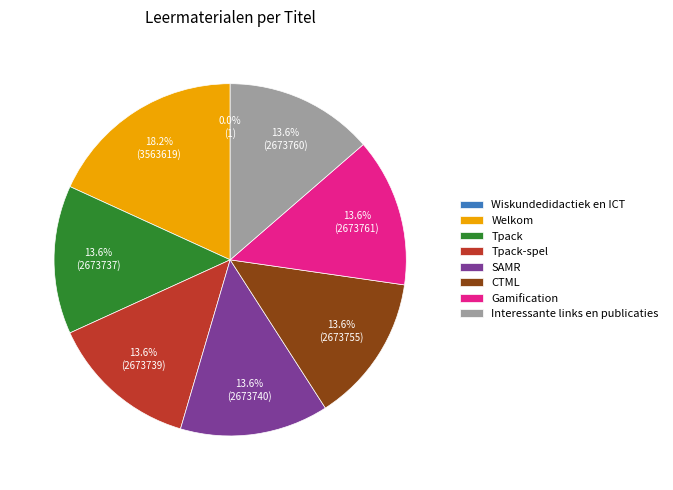

Is Tpack-spel the majority of the pie?

No